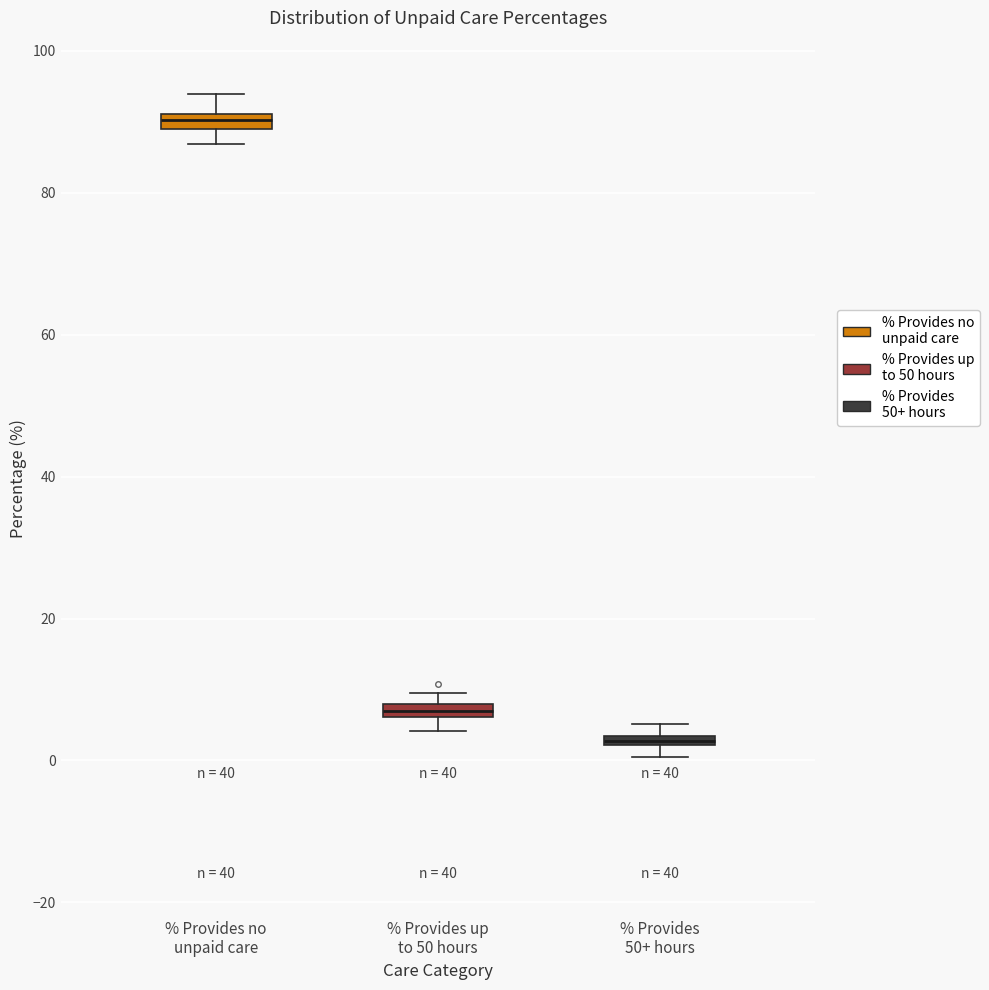

Which box's median line is the lowest?

% Provides 50+ hours